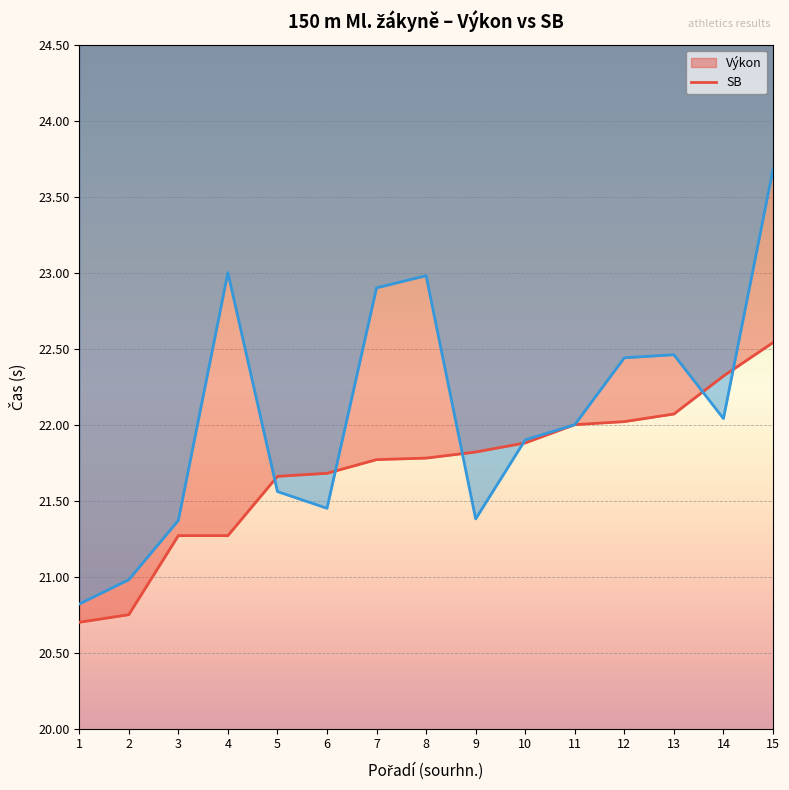

Does the chart display data point markers on the line(s)?

No